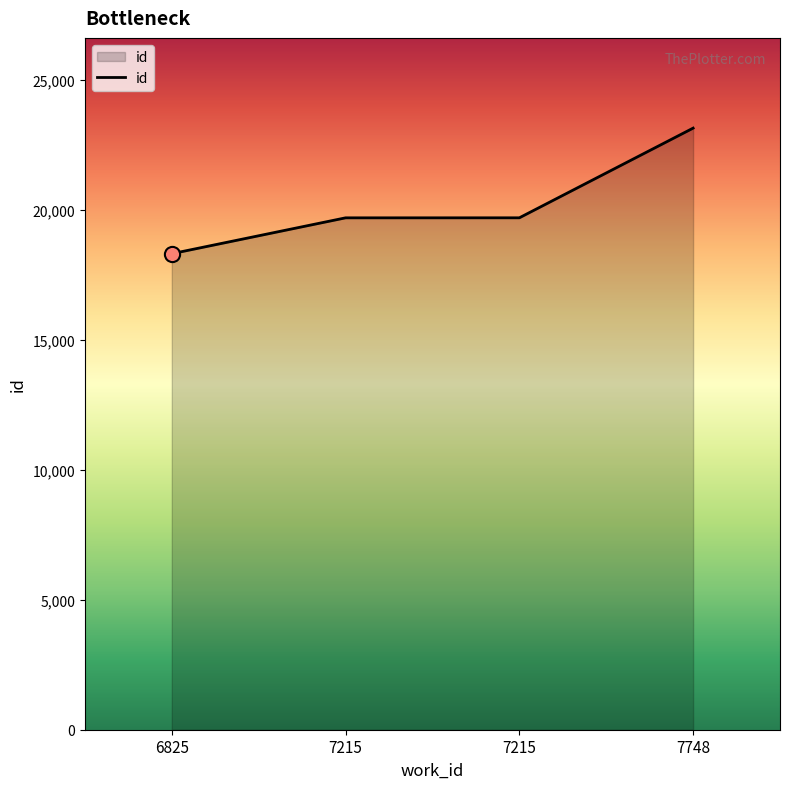

What is the ratio of the value at 7748 to the value at 6825?

1.3